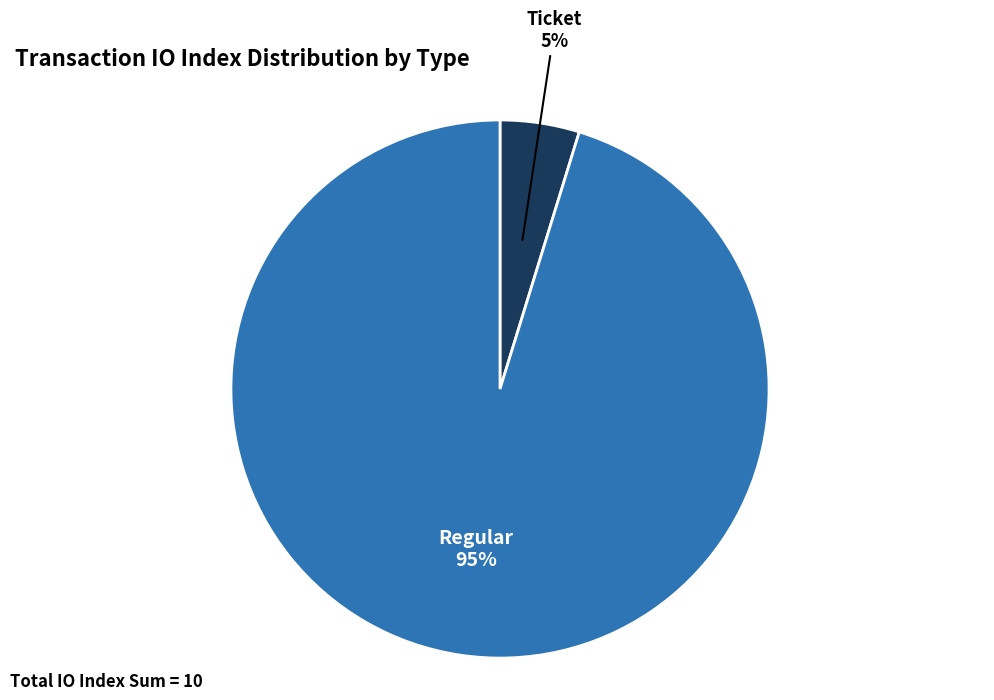

To the nearest percent, what is the difference between the largest and smallest slice percentages?

90%